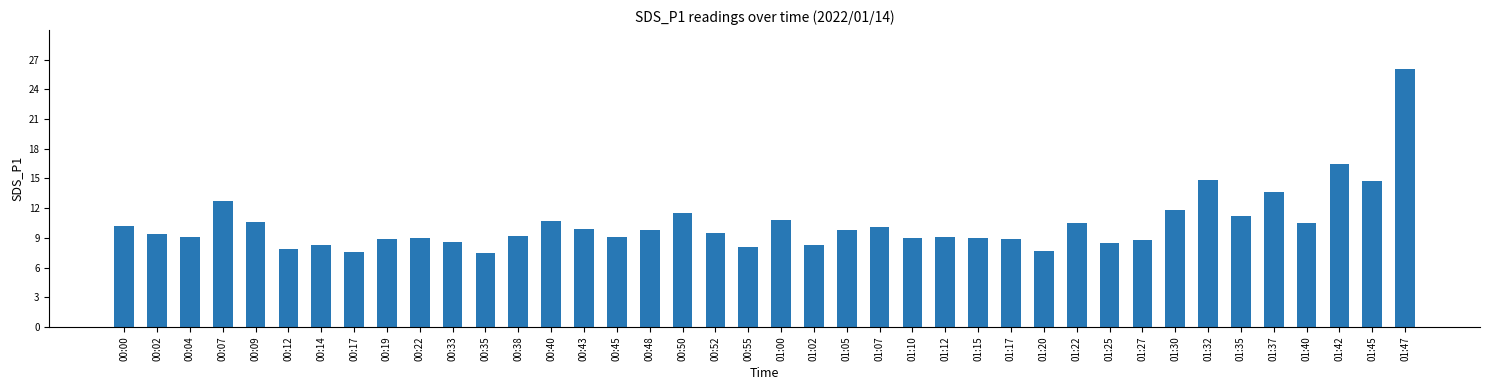

Does the chart contain any negative values?

No